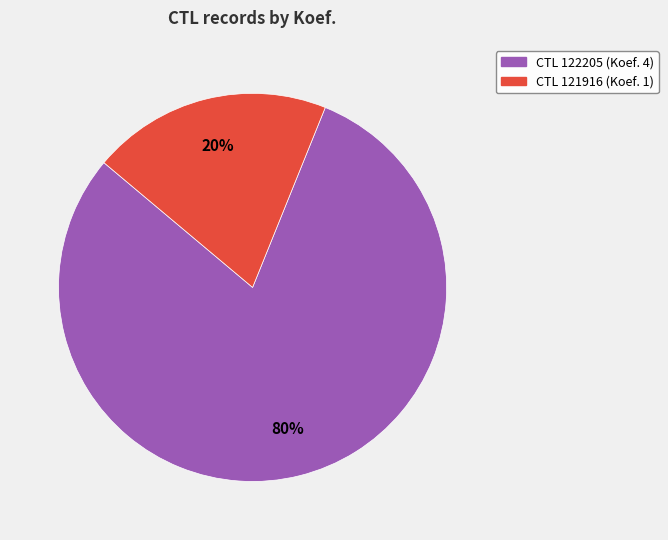

To the nearest percent, what is the average slice percentage?

50%